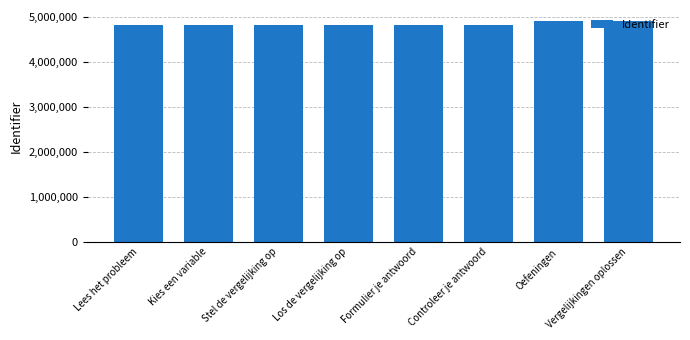

What is the ratio of the value at Los de vergelijking op to the value at Oefeningen?

1.0